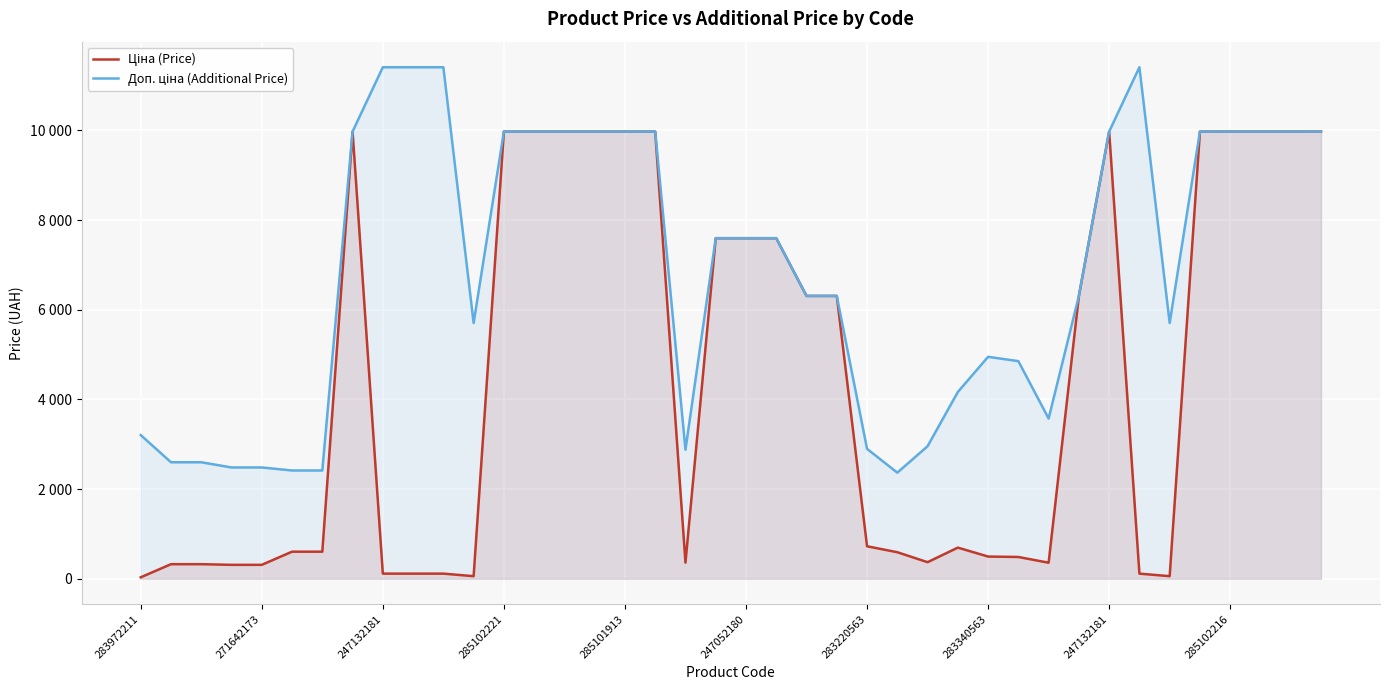

Read the Ціна (Price) value at 18.

359.9